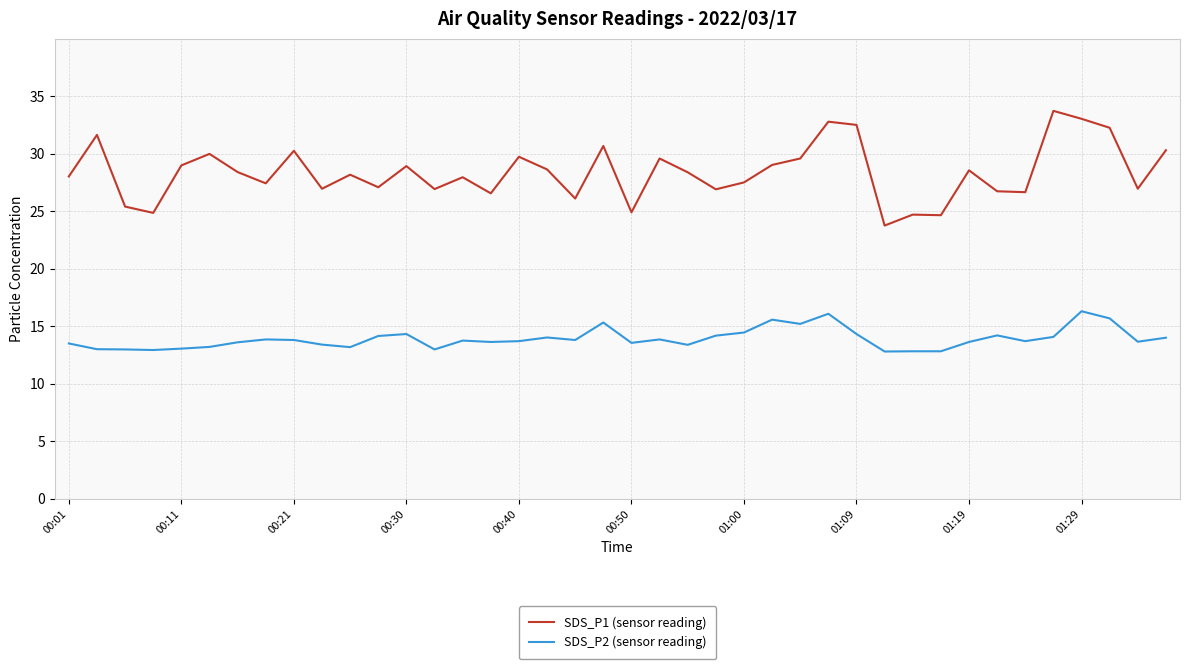

List the series in order of their overall mean, highest first.

SDS_P1 (sensor reading), SDS_P2 (sensor reading)